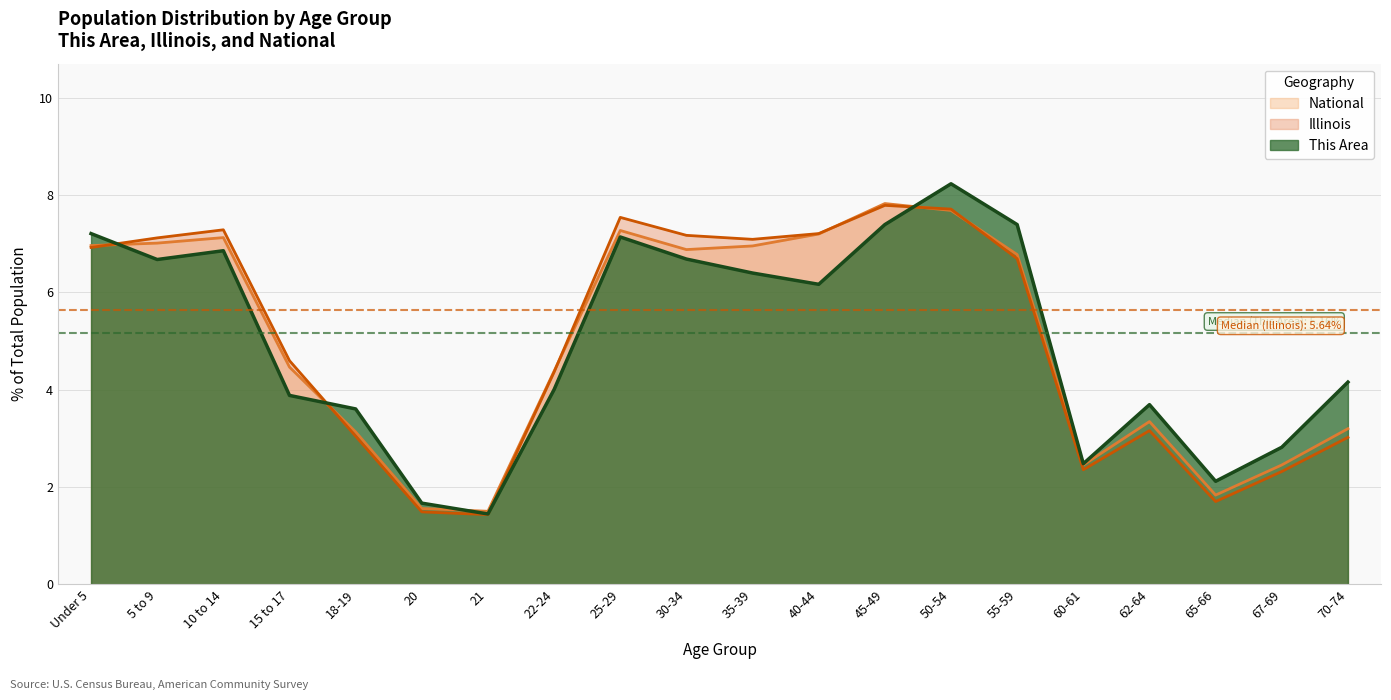

At which category does National reach its first local valley?

21